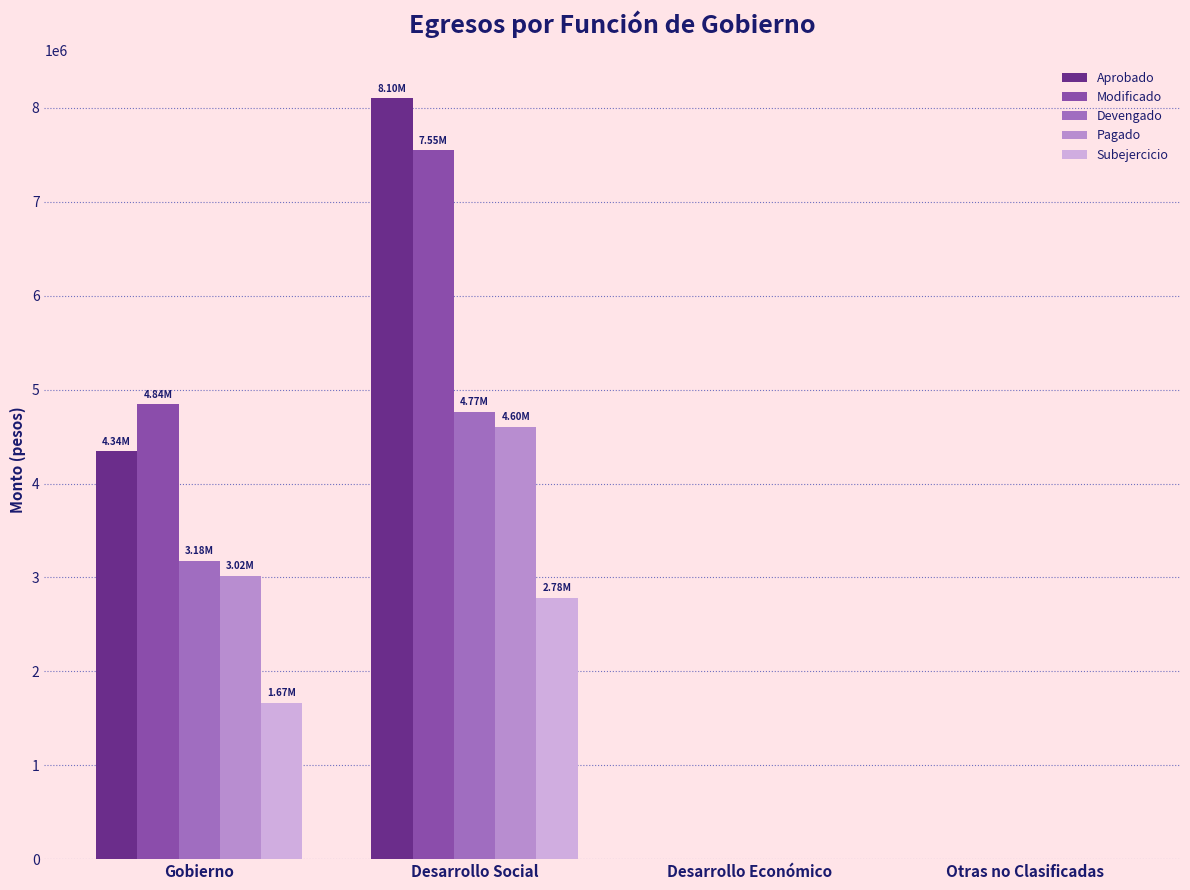

What is the sum of all Subejercicio values?

4448760.7